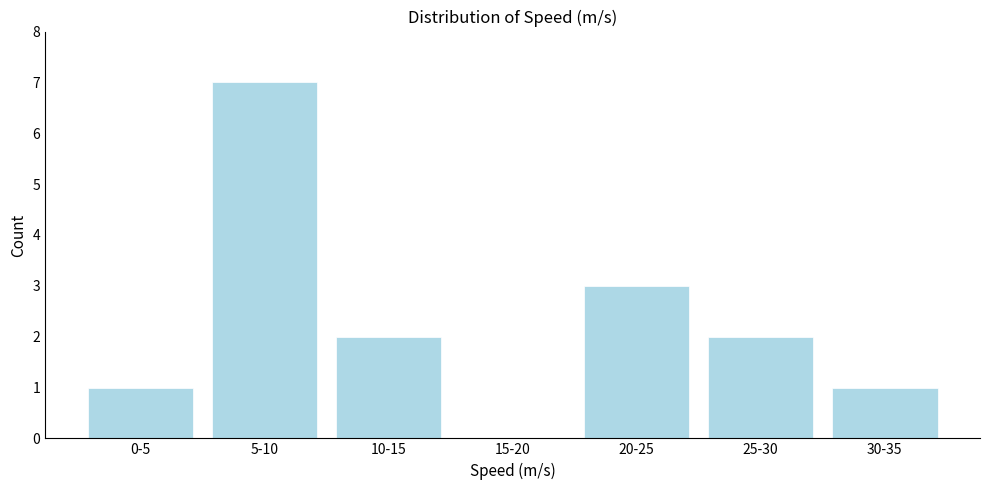

Reading right to left, what are all the values shown in this chart?

30-35=1	25-30=2	20-25=3	15-20=0	10-15=2	5-10=7	0-5=1